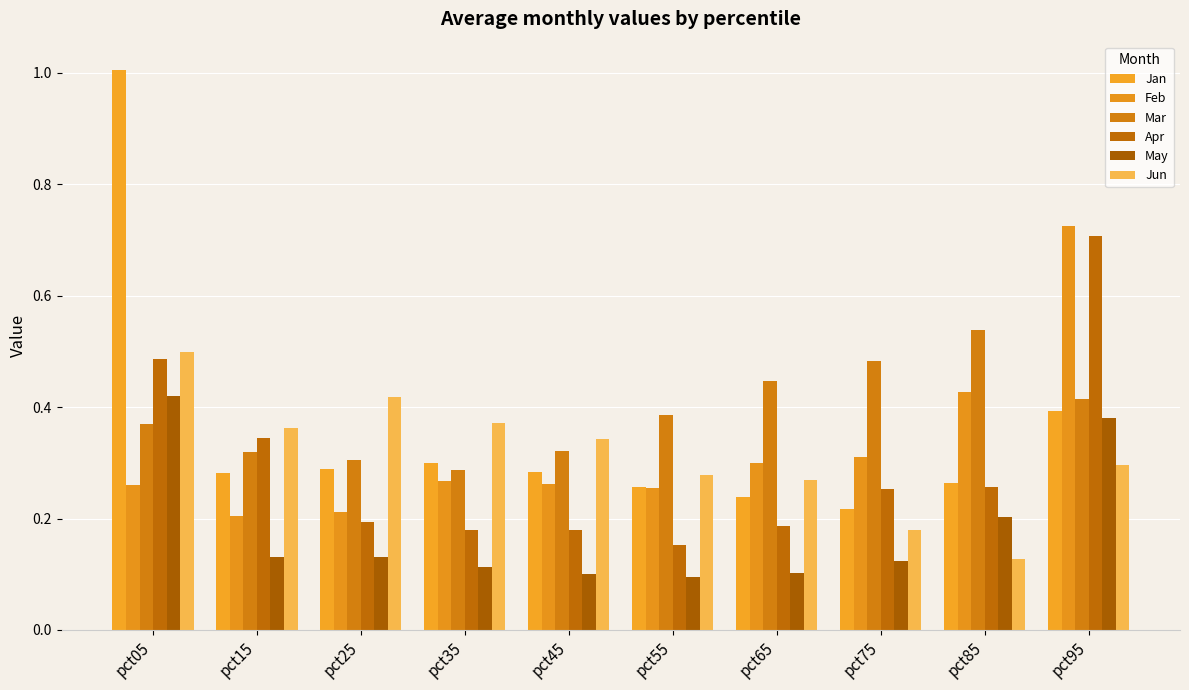

Is the value of Mar at pct55 greater than the value of Apr at pct95?

No